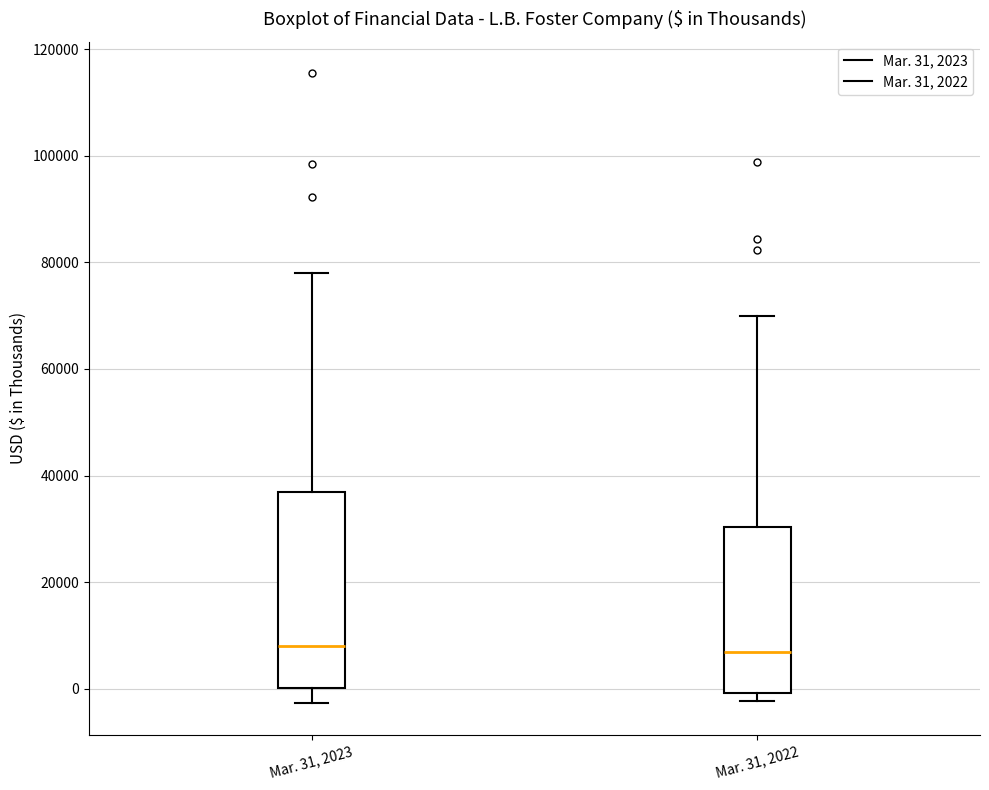

Reading left to right, transcribe this box plot: for each box, give where its median line is, the range the box spans, and where its two whiskers end, as read against the y-axis. The values are not printed on the chart, so give them approximately, as read against the axis.

Mar. 31, 2023: median 8000, box 0 to 36000, whiskers -2000 to 78000
Mar. 31, 2022: median 6000, box 0 to 30000, whiskers -2000 to 70000